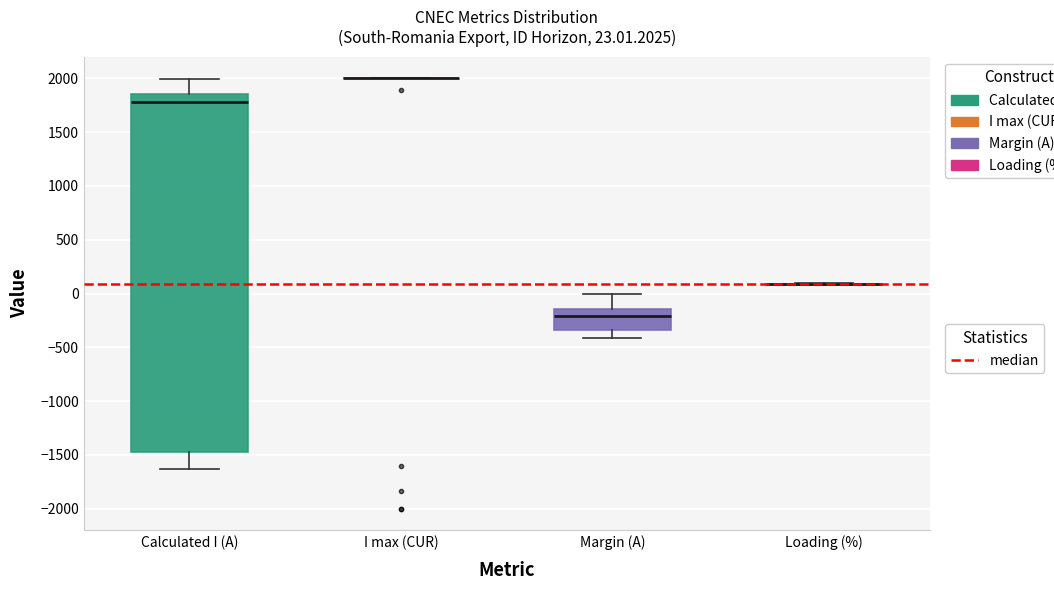

Which box is the tallest, from its lower edge to its upper edge?

Calculated I (A)